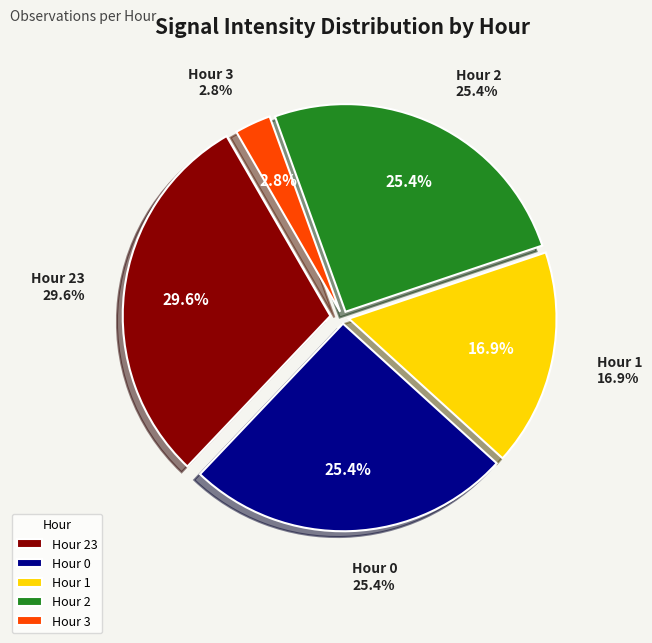

To the nearest percent, what is the average slice percentage?

20%